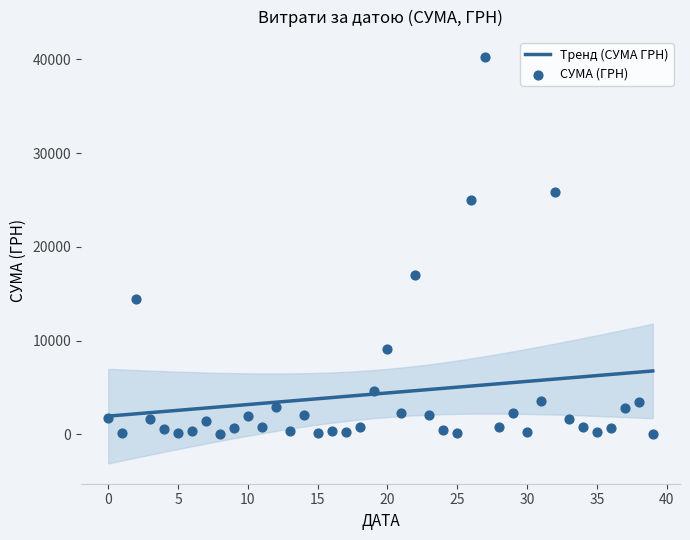

What is the highest value of the Тренд (СУМА ГРН) series?

6766.5